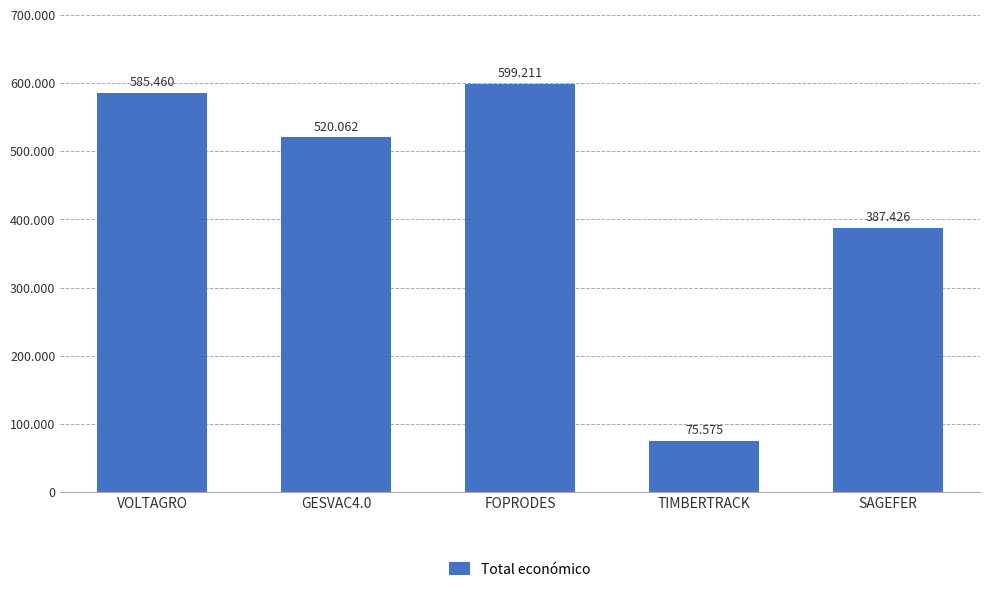

Between SAGEFER and GESVAC4.0, which is larger?

GESVAC4.0